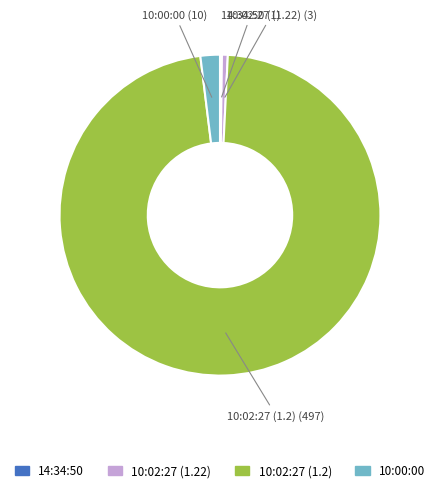

Between 10:02:27 (1.2) and 10:02:27 (1.22), which is larger?

10:02:27 (1.2)